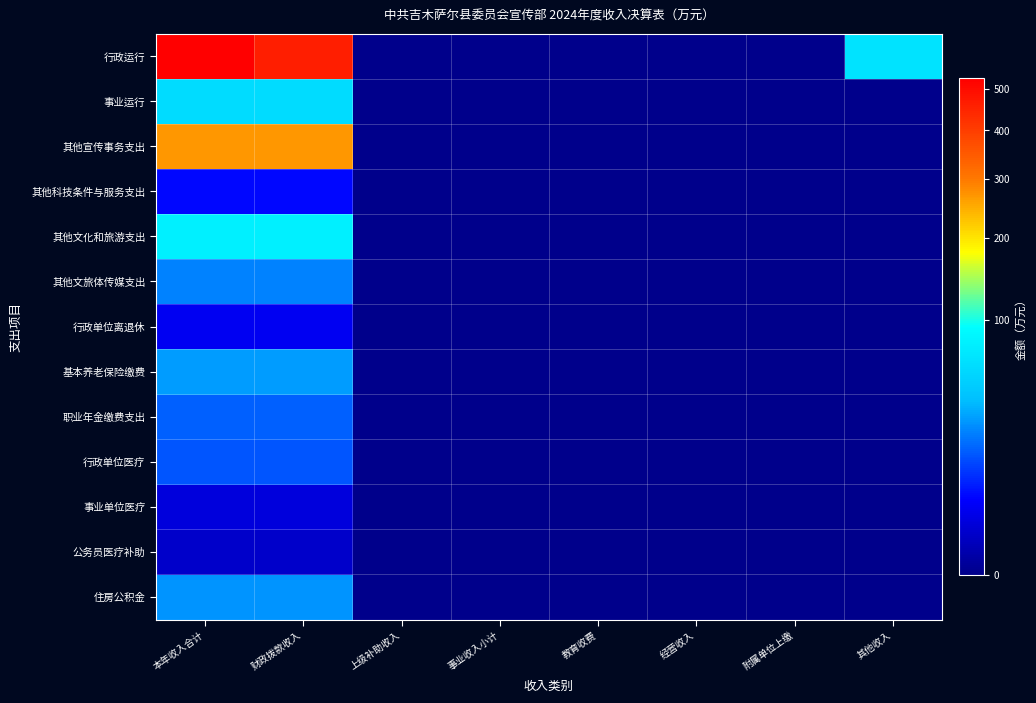

At how many categories does at least one series exceed 357?

2